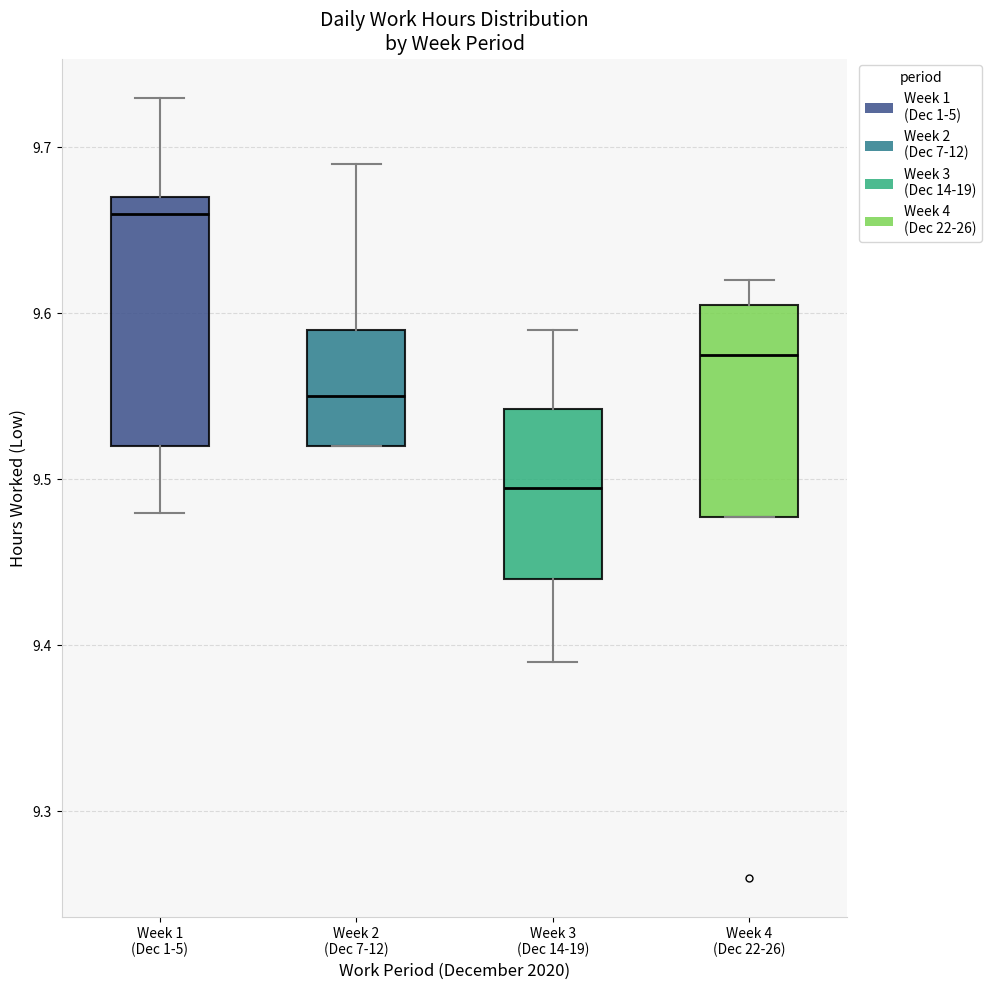

Where is the lower edge of the box for Week 3 (Dec 14-19) on the y-axis? The values are not printed on the chart, so give them approximately, as read against the axis.

9.44